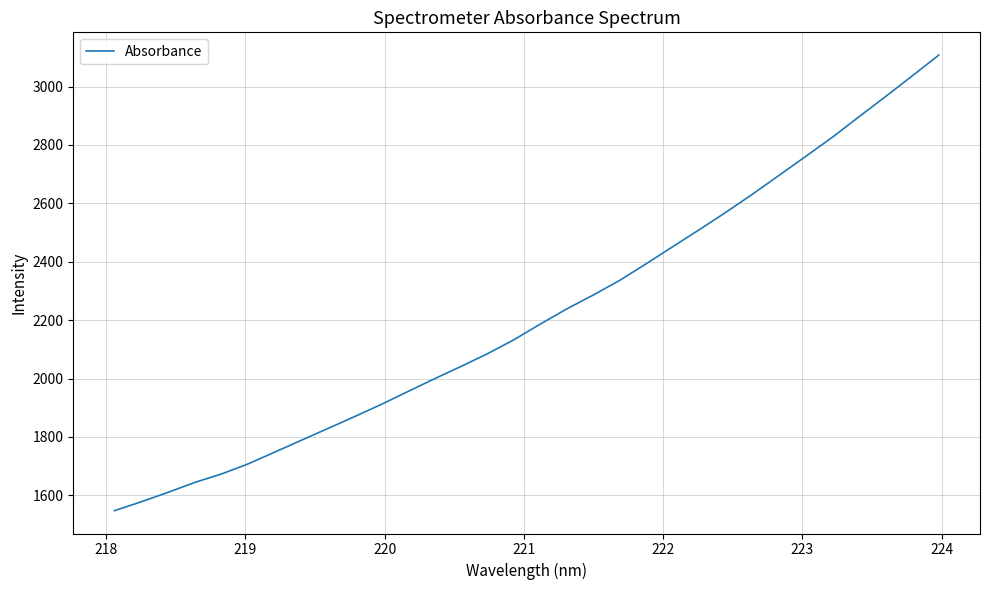

Reading left to right, transcribe all the data shown in this chart.

1547.1	1577.7	1609.6	1643.5	1672.3	1706.7	1747.0	1787.6	1828.1	1868.6	1910.2	1954.3	1998.1	2040.4	2084.0	2132.1	2186.2	2238.4	2286.1	2336.6	2393.7	2452.4	2510.5	2570.3	2632.1	2696.7	2761.4	2826.8	2896.9	2966.0	3036.5	3107.7